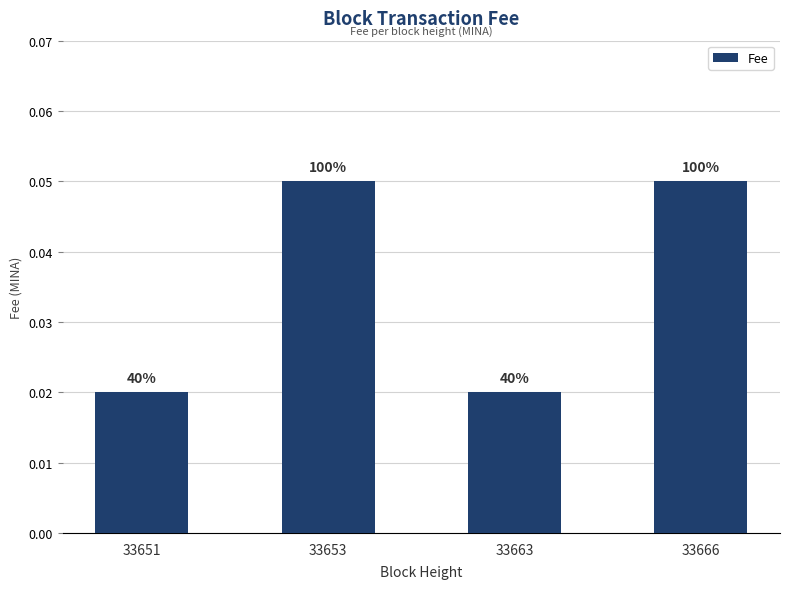

How many bars are there in total?

4